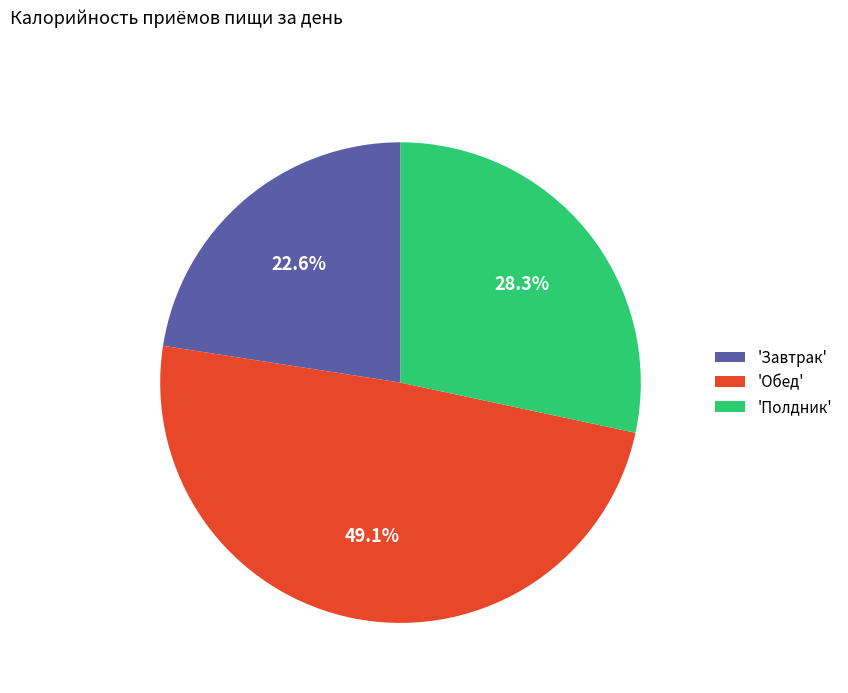

Combined, what portion of the pie is 'Полдник' and 'Завтрак'?

50.9%